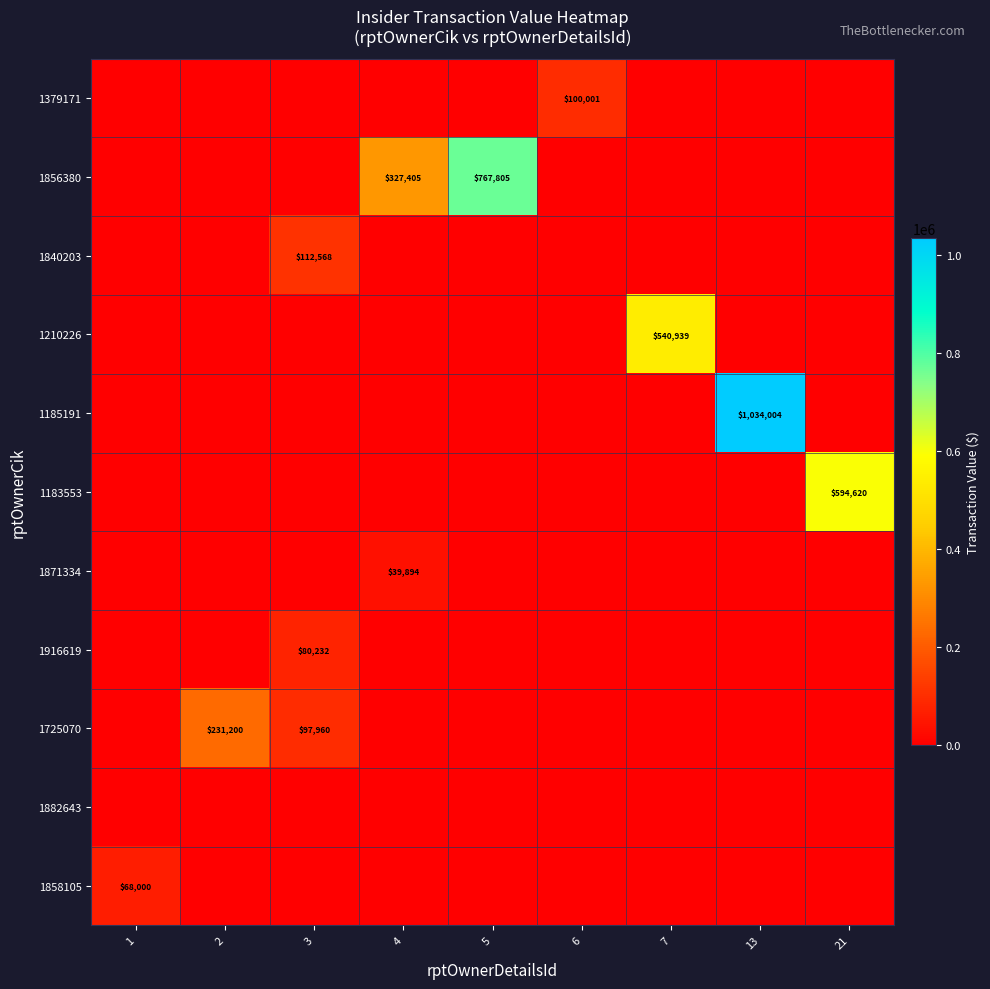

Count the number of categories in the chart.

9